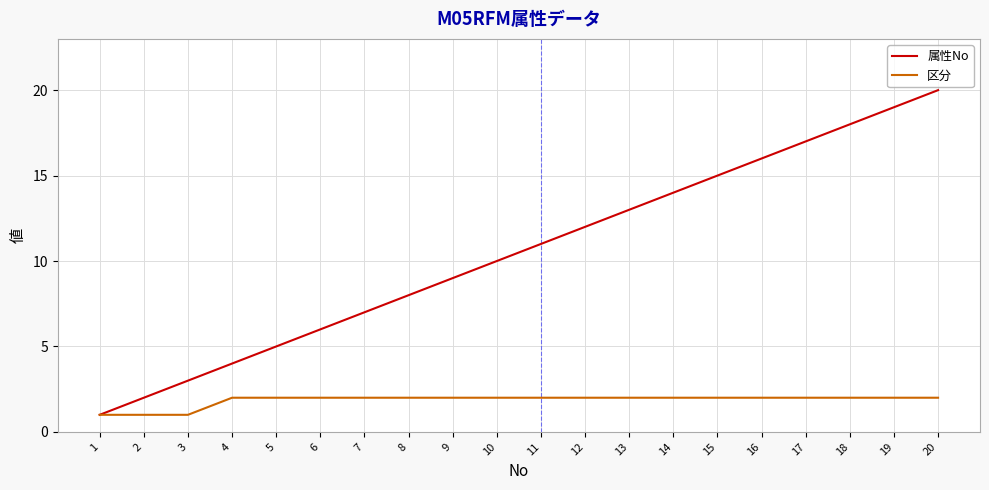

What is the highest value of the 区分 series?

2